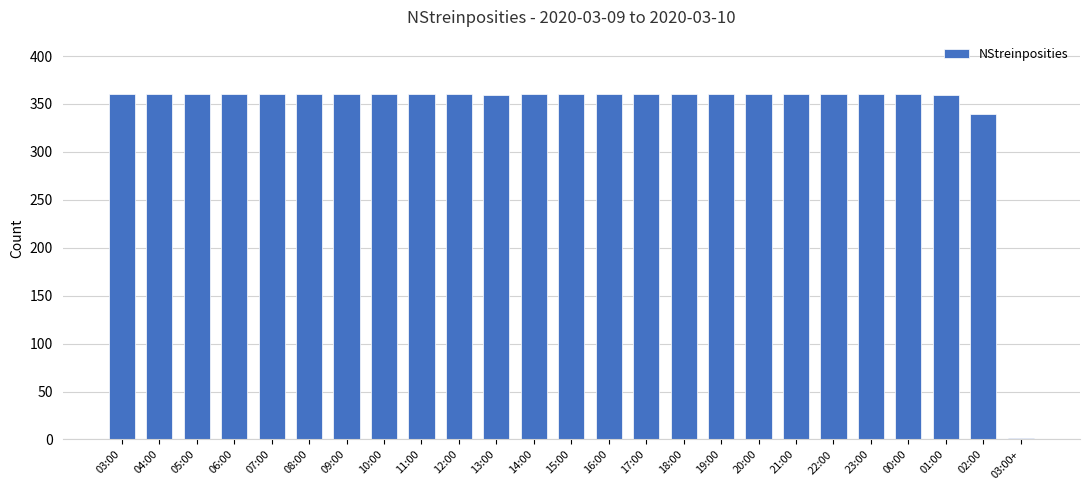

What is the ratio of the value at 16:00 to the value at 18:00?

1.0